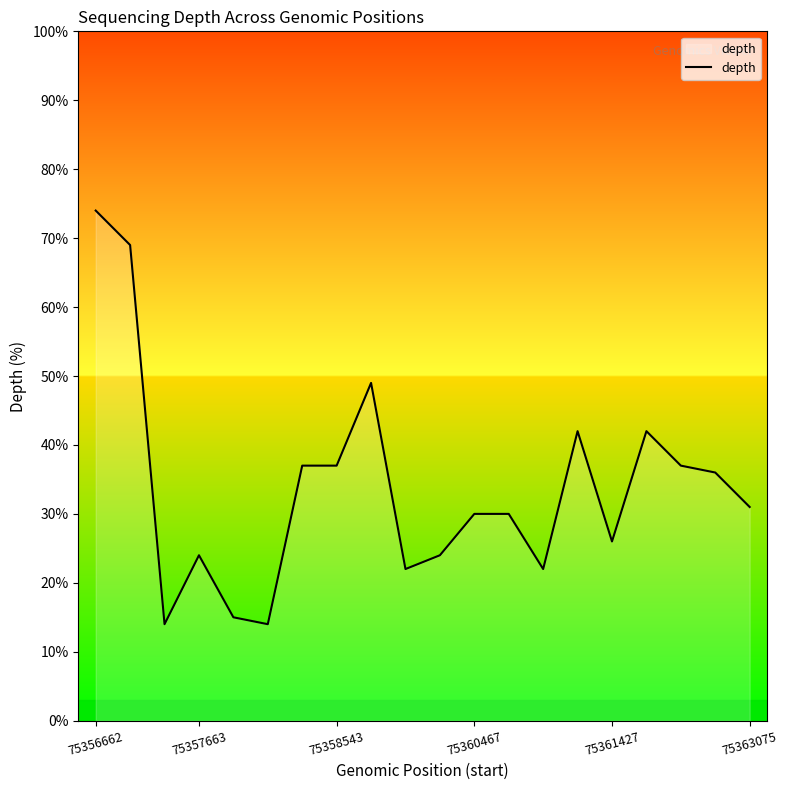

Does the chart display data point markers on the line(s)?

No